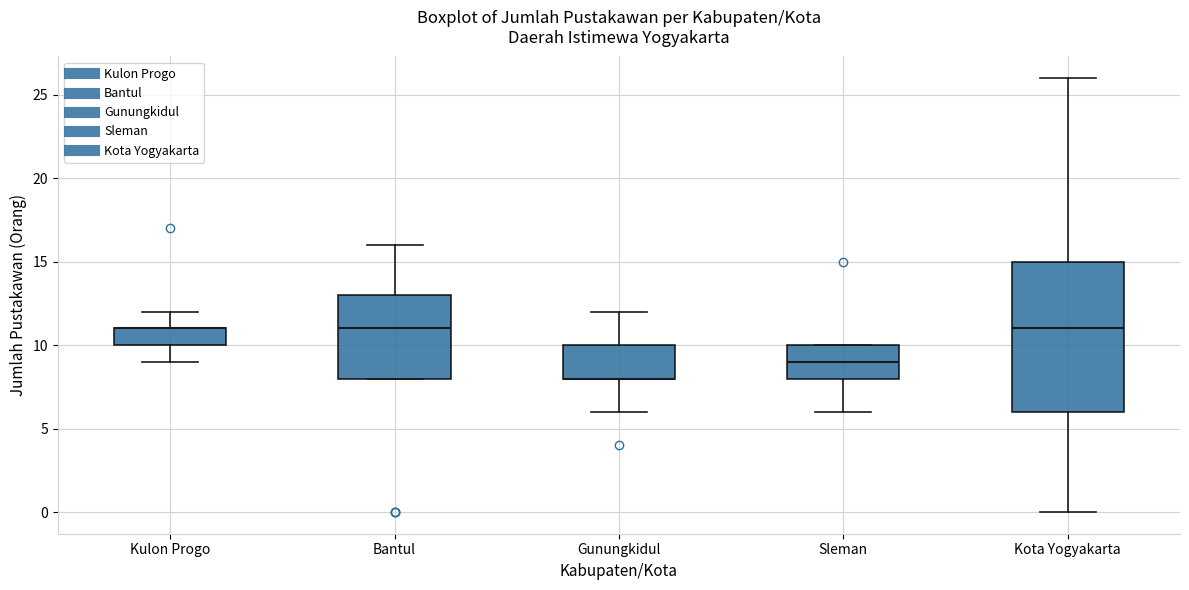

Which box is the tallest, from its lower edge to its upper edge?

Kota Yogyakarta